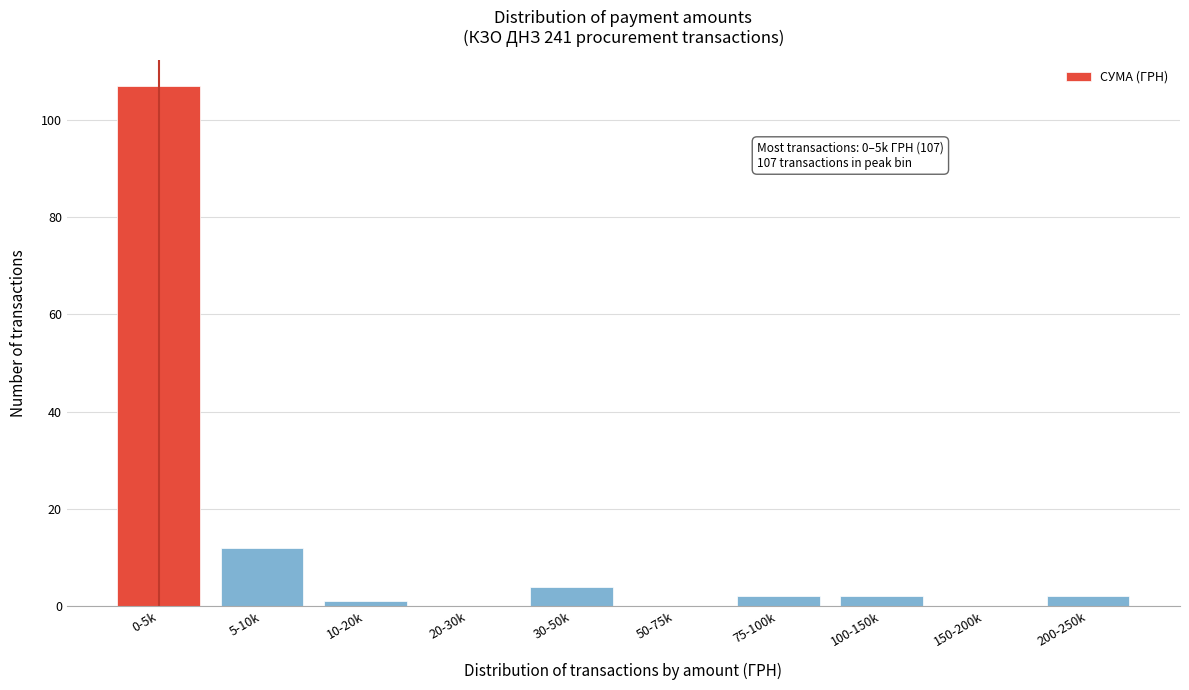

Reading left to right, extract all data points from this chart.

0-5k=107	5-10k=12	10-20k=1	20-30k=0	30-50k=4	50-75k=0	75-100k=2	100-150k=2	150-200k=0	200-250k=2